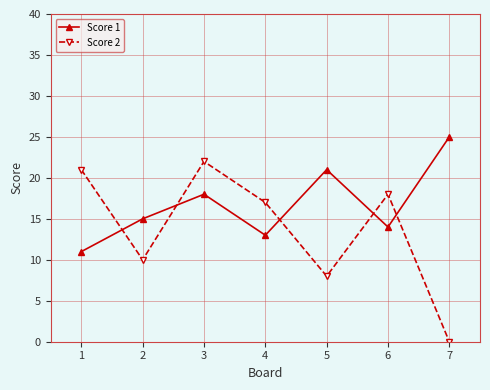

At which label does Score 2 reach its peak?

3